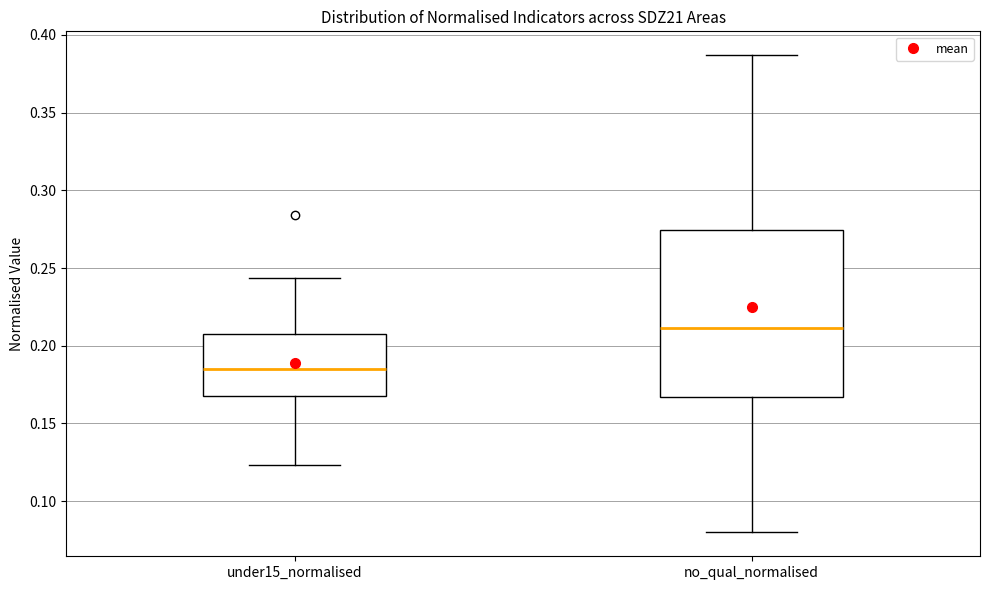

Which box's median line is the lowest?

under15_normalised